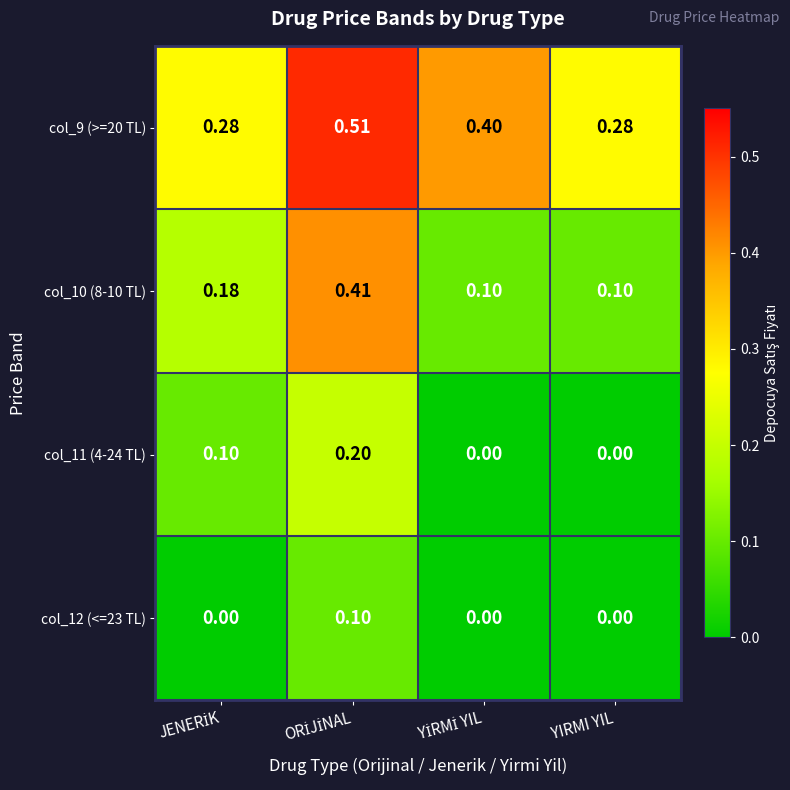

Rank the series by their maximum value, from lowest to highest.

col_12 (<=23 TL), col_11 (4-24 TL), col_10 (8-10 TL), col_9 (>=20 TL)